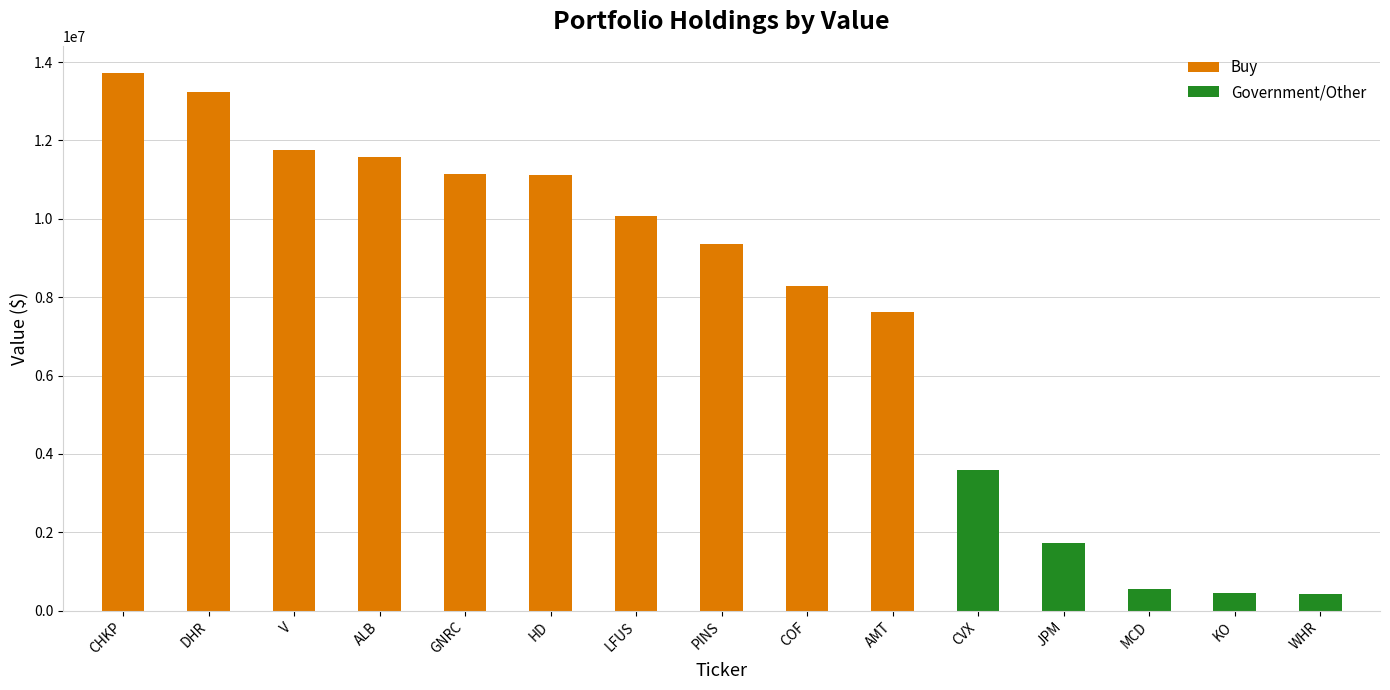

What is the label of the 14th bar from the left?

KO